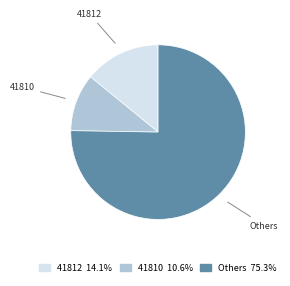

Is there any slice that represents more than half of the pie?

Yes